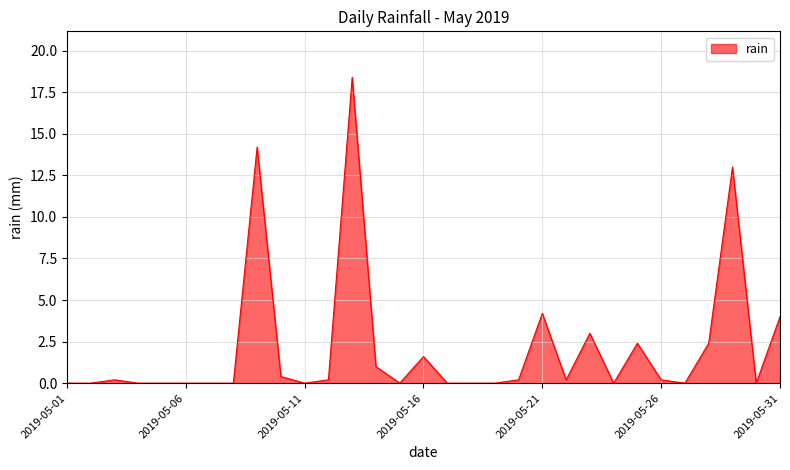

What is the maximum value shown in the chart?

18.4